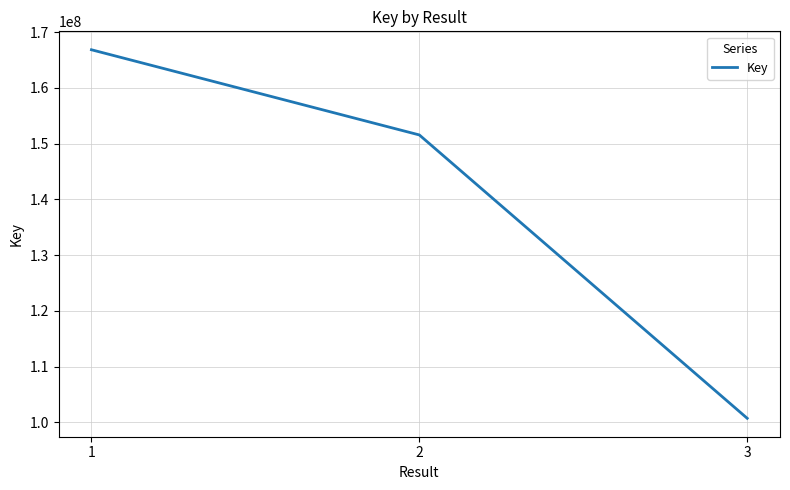

How many values are below 151559382?

1